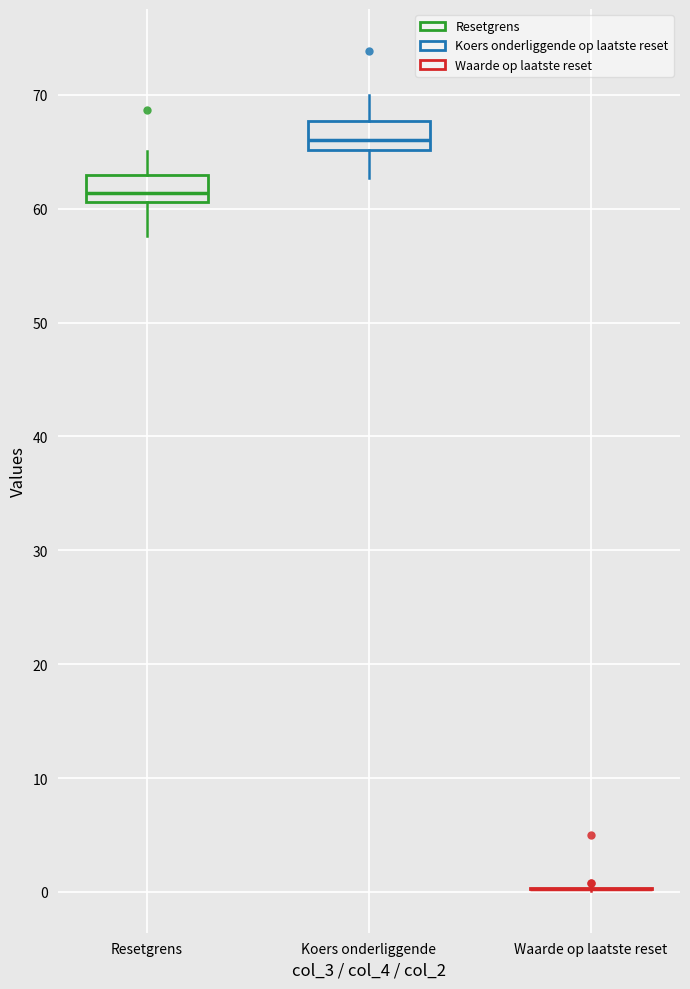

Where is the upper edge of the box for Koers onderliggende on the y-axis? The values are not printed on the chart, so give them approximately, as read against the axis.

68